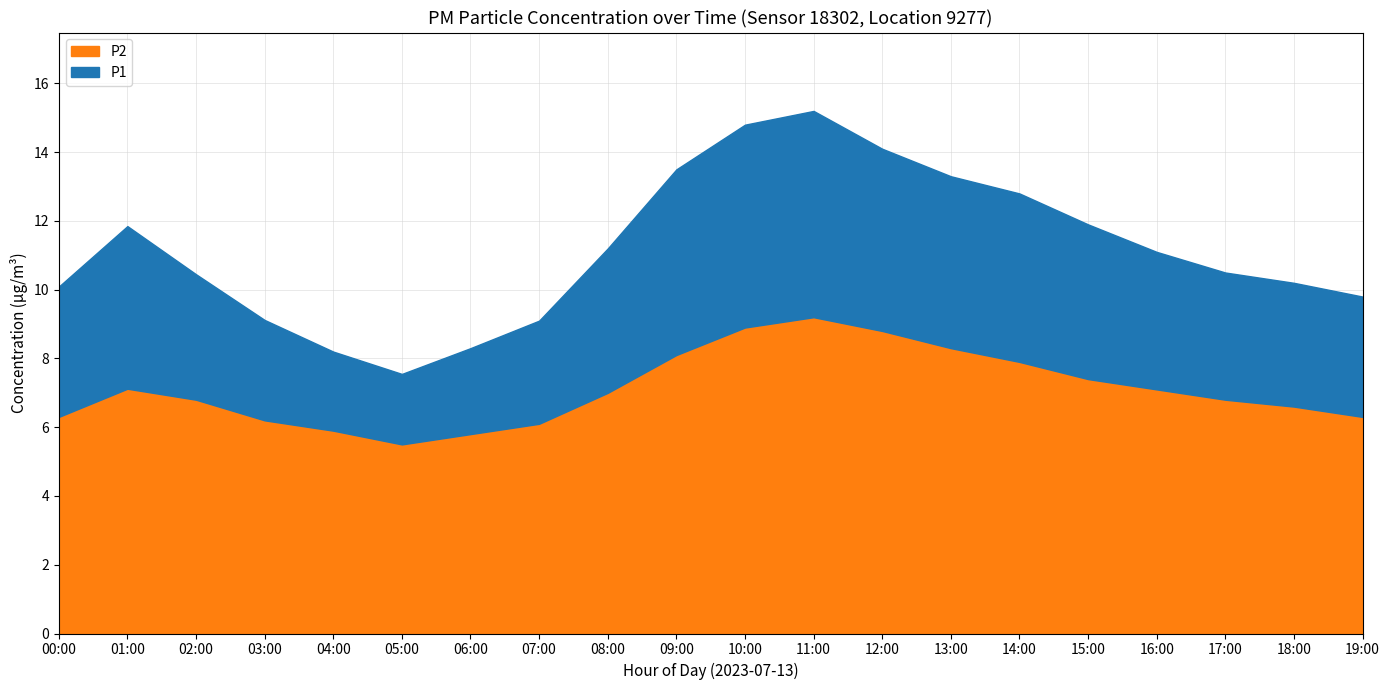

At which label does P1 reach its peak?

11:00